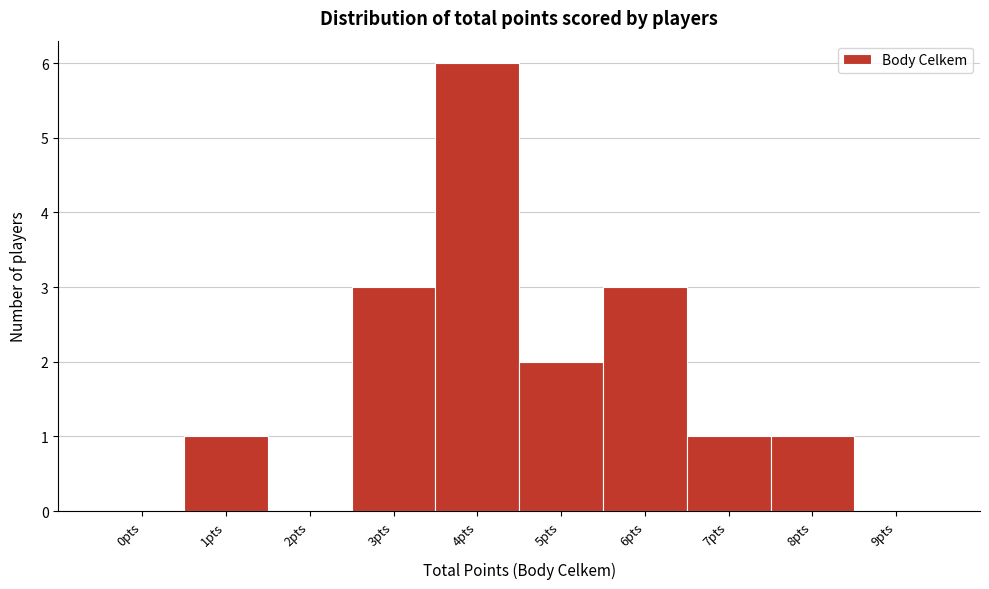

Reading left to right, extract all data points from this chart.

0pts=0	1pts=1	2pts=0	3pts=3	4pts=6	5pts=2	6pts=3	7pts=1	8pts=1	9pts=0